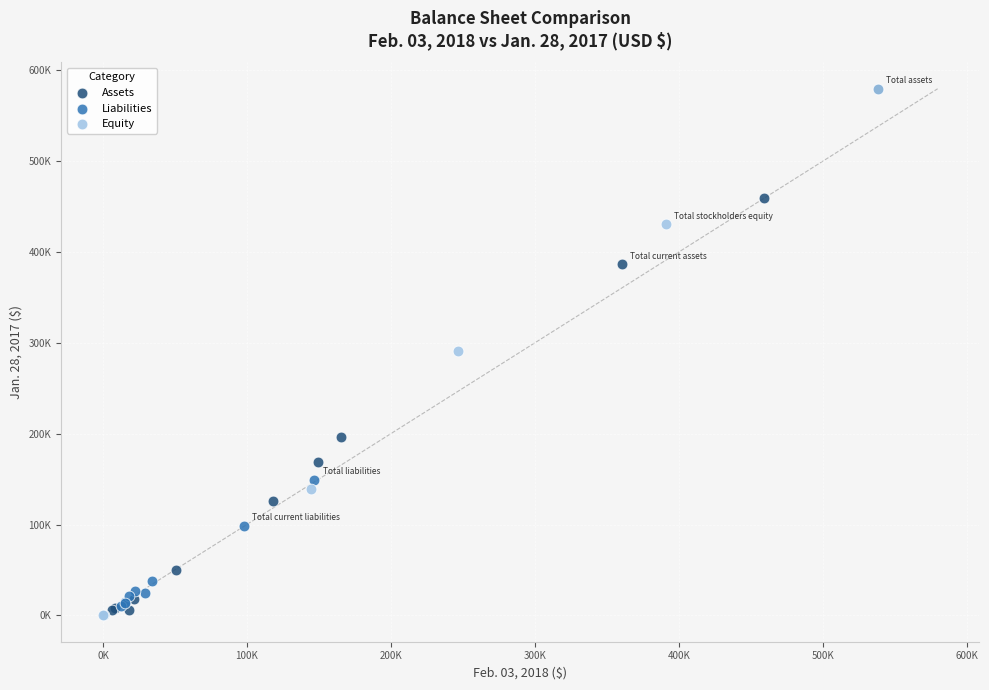

What are all the series names shown in the legend?

Assets, Liabilities, Equity